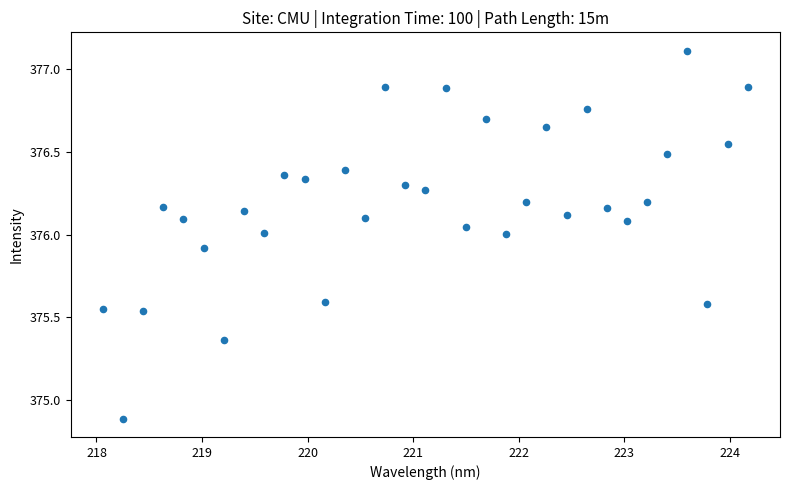

What is the range of X values (max minus min)?

6.1